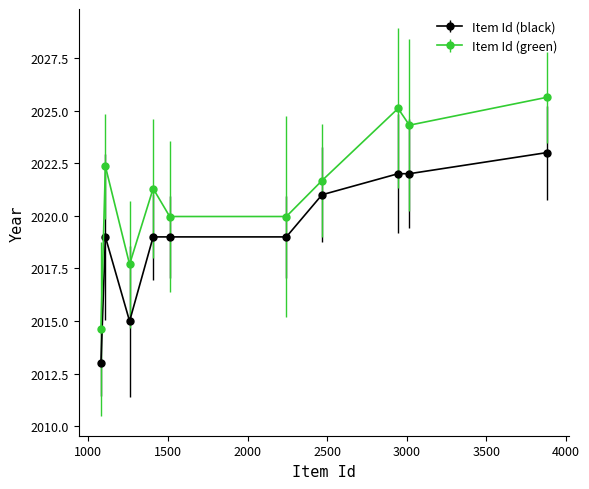

Which series has the widest spread of values?

Item Id (green)